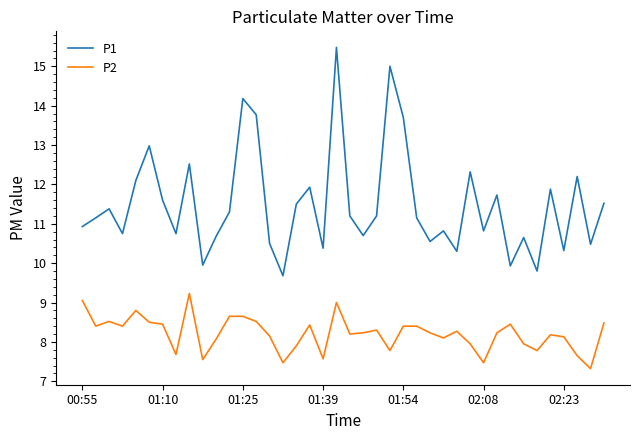

Does the chart have visible grid lines?

No